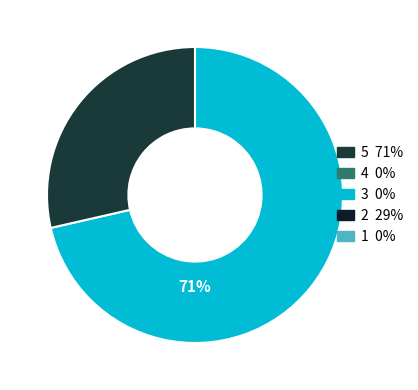

Does any single category account for the majority?

Yes